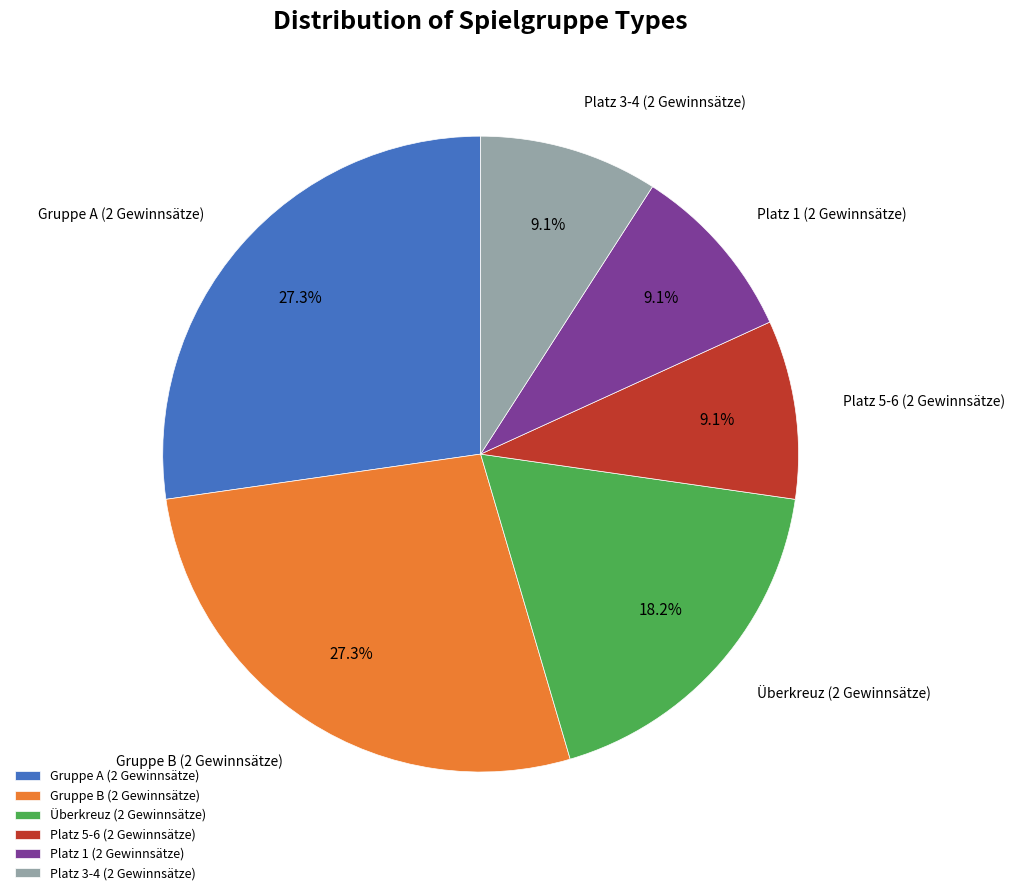

To the nearest percent, what portion does Platz 3-4 (2 Gewinnsätze) represent?

9%